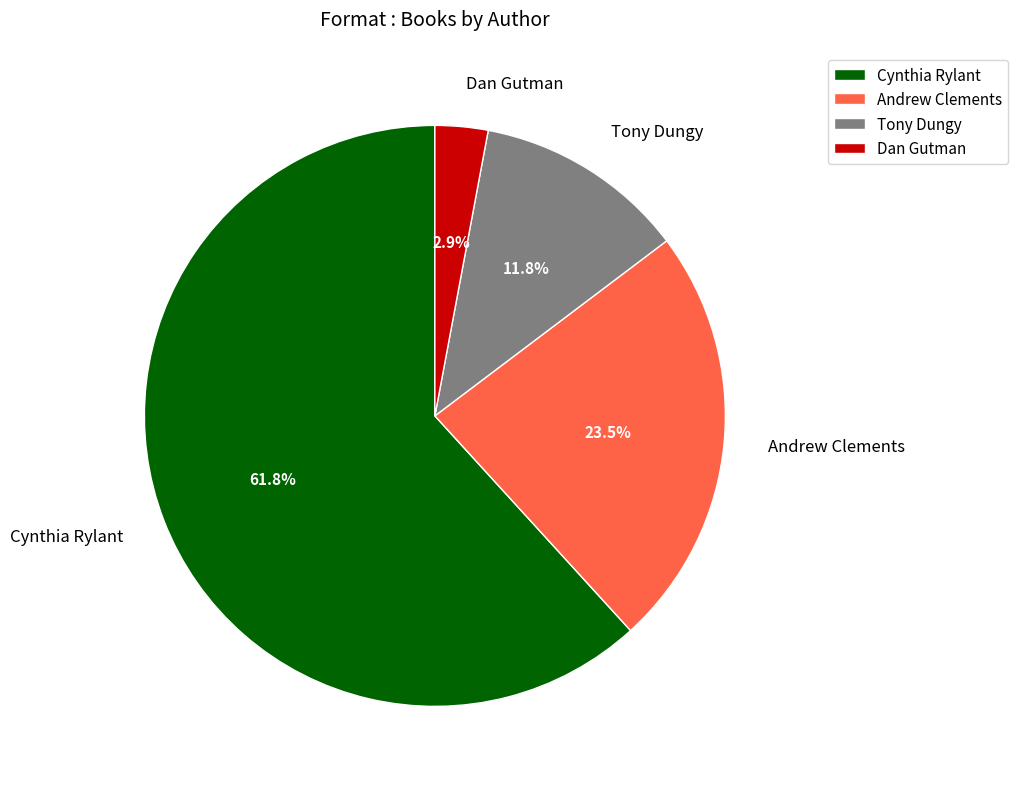

True or false: Tony Dungy accounts for 1% of the total.

False